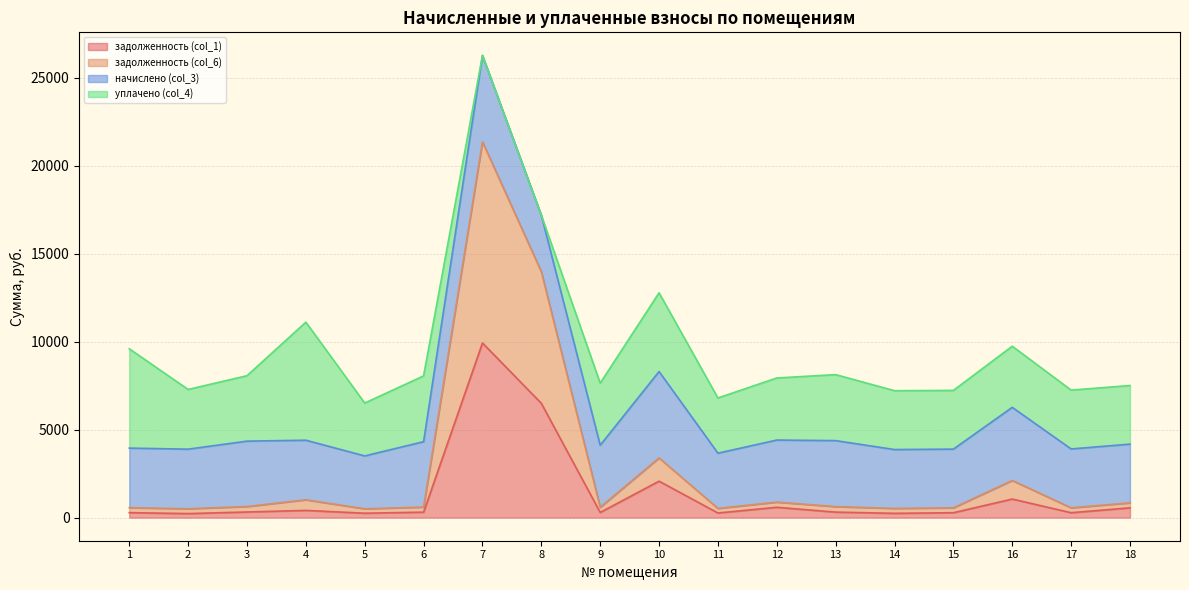

Is it true that задолженность (col_6) equals 31492.8 at 7?

False